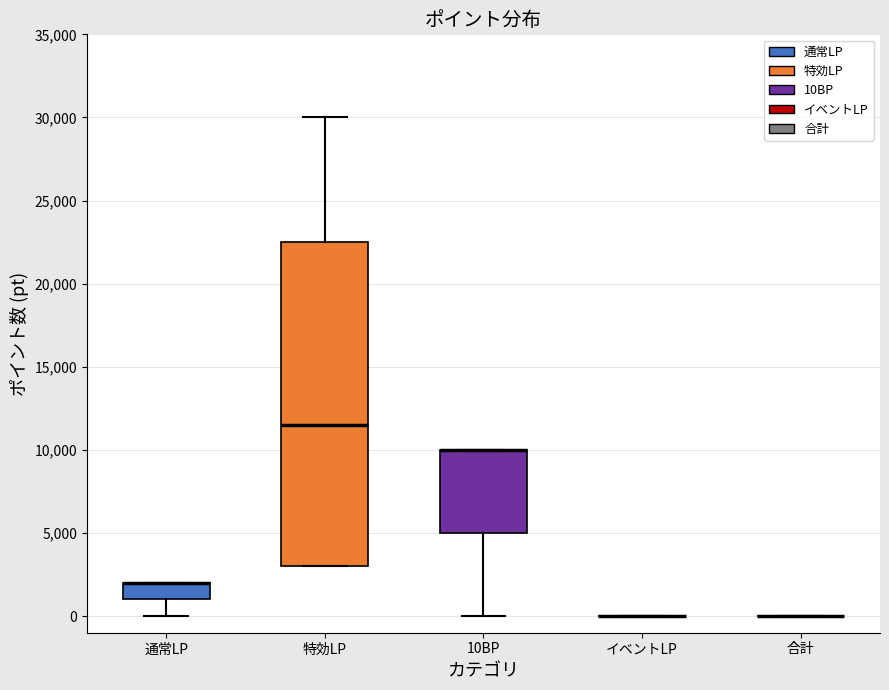

Reading left to right, transcribe this box plot: for each box, give where its median line is, the range the box spans, and where its two whiskers end, as read against the y-axis. The values are not printed on the chart, so give them approximately, as read against the axis.

通常LP: median 2000 (drawn on the box's upper edge), box 1000 to 2000, whiskers 0 to 2000
特効LP: median 11500, box 3000 to 22500, whiskers 3000 to 30000
10BP: median 10000 (drawn on the box's upper edge), box 5000 to 10000, whiskers 0 to 10000
イベントLP: box collapsed to a line at 0, whiskers 0 to 0
合計: box collapsed to a line at 0, whiskers 0 to 0